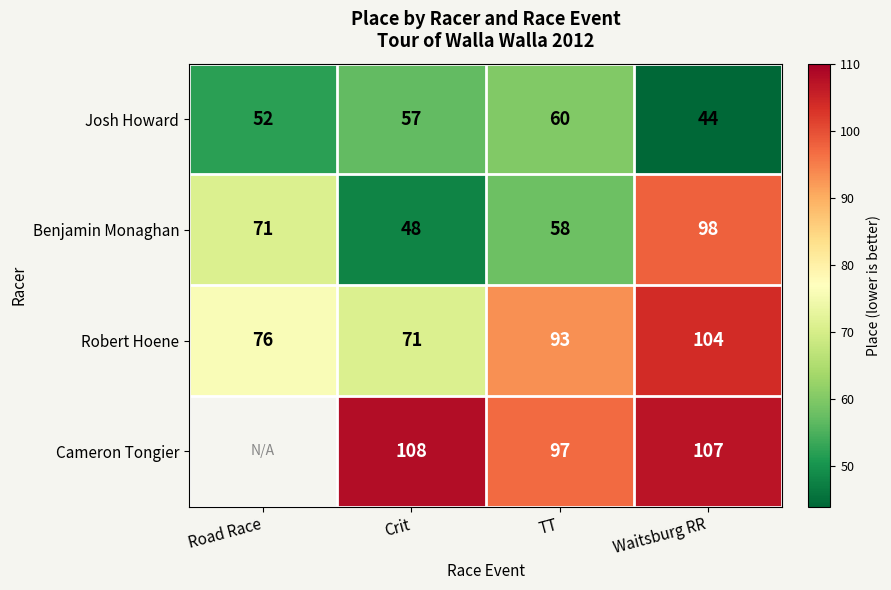

At which label does Benjamin Monaghan reach its peak?

Waitsburg RR